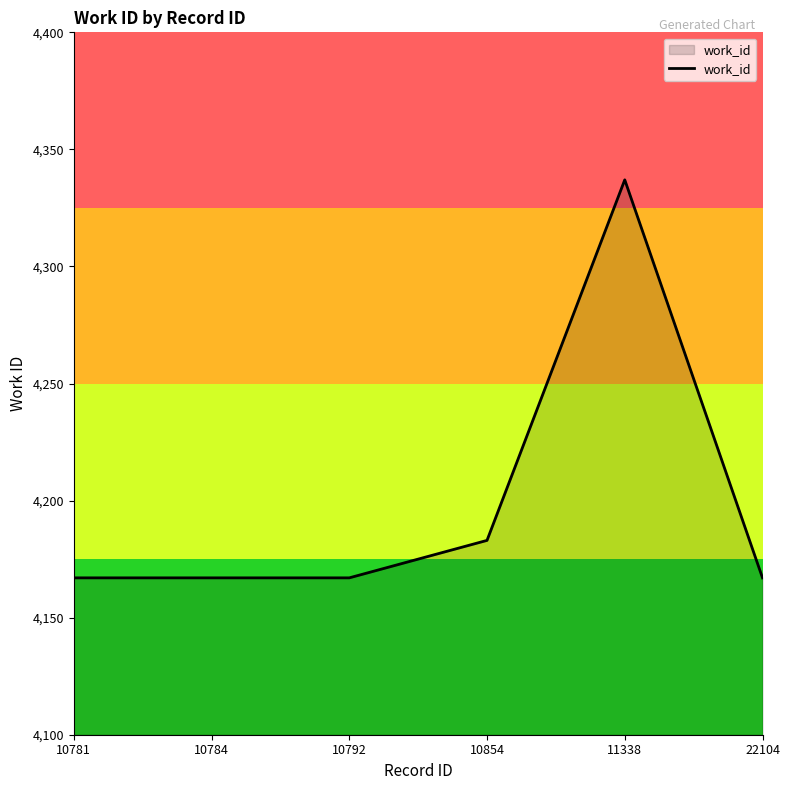

The chart shows a value of 6971 at 10784. True or false?

False